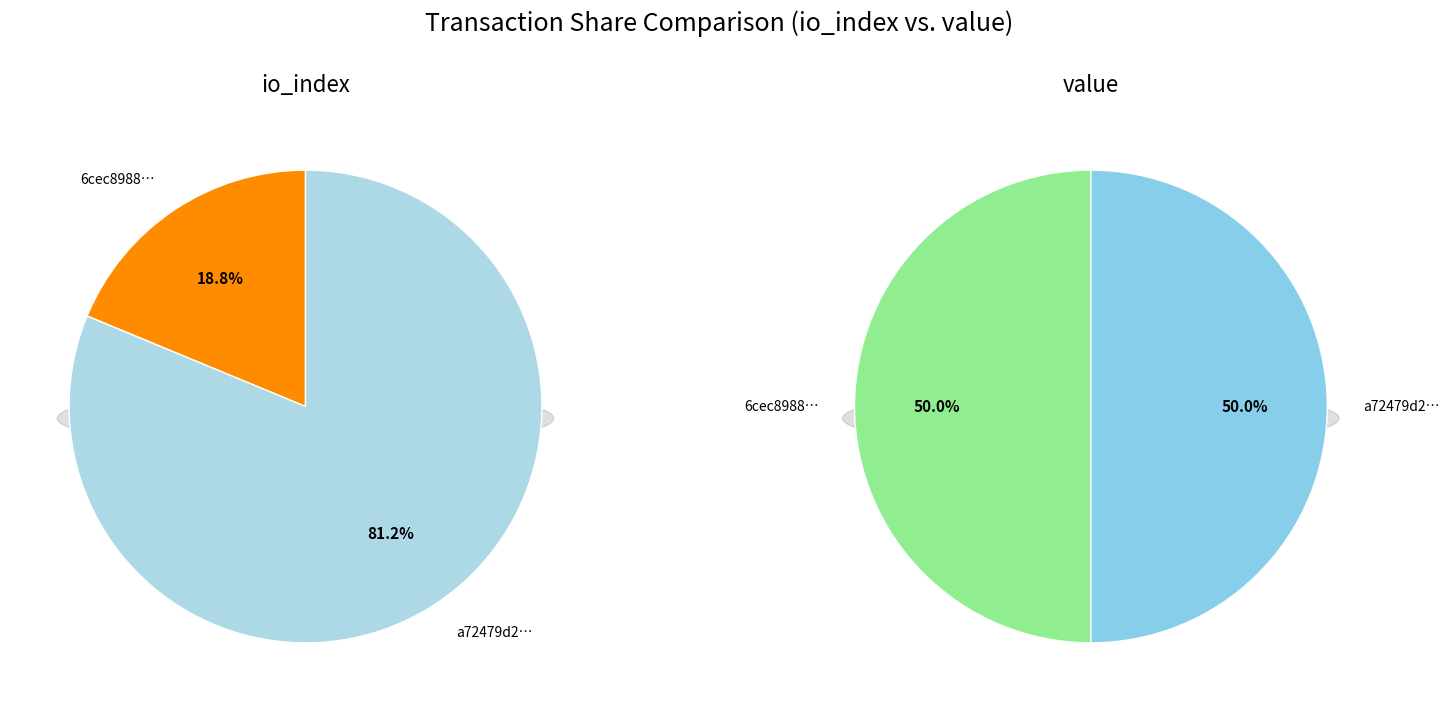

Which series changed the most between values_io_index and values_value?

values_io_index